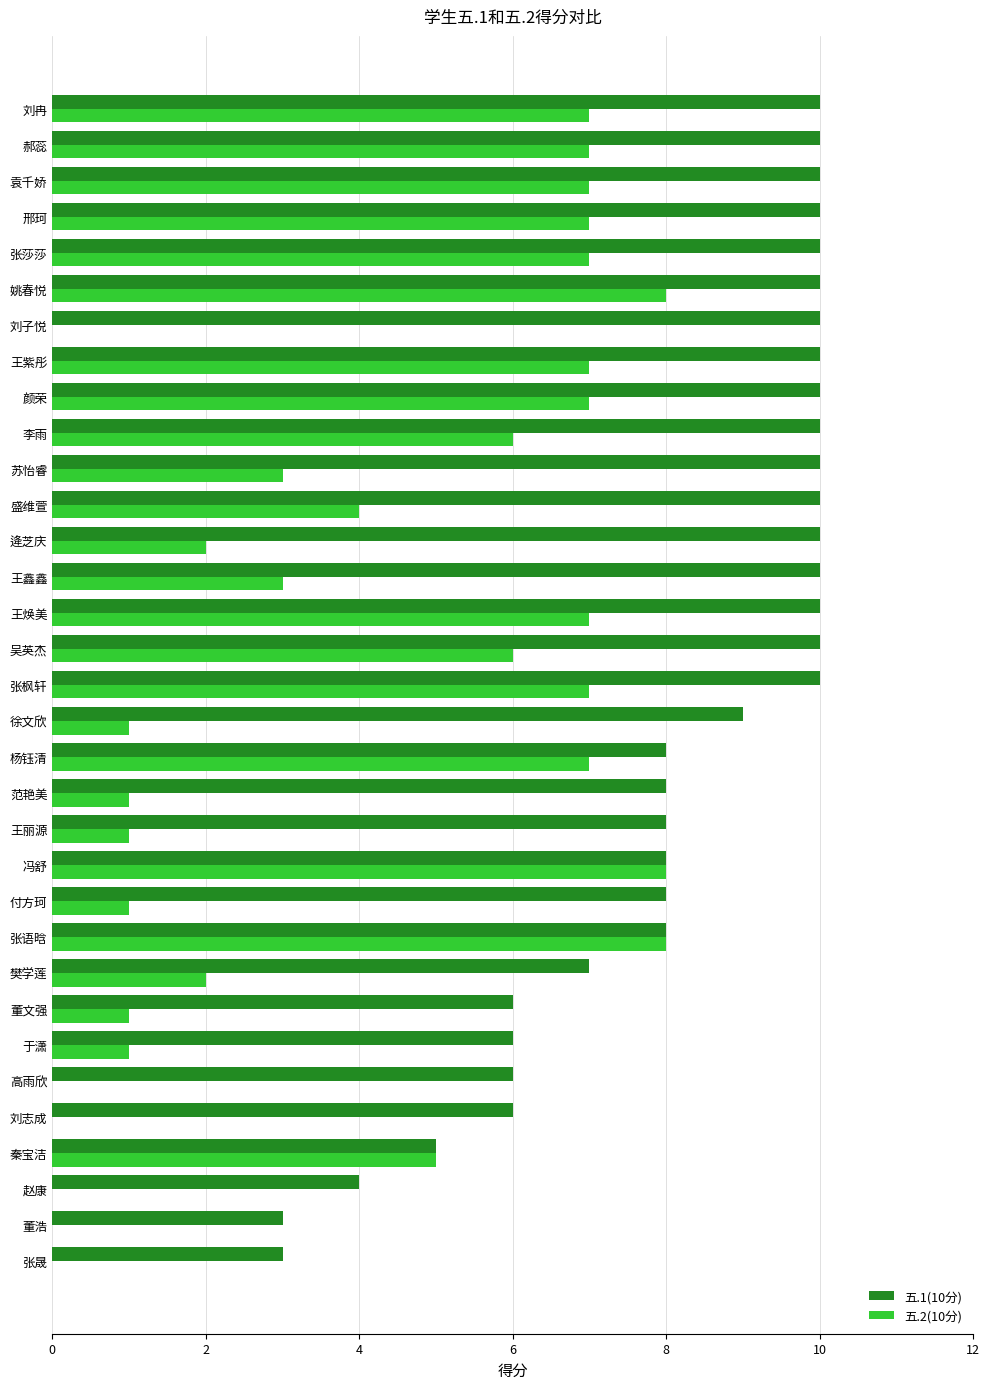

What are all the series names shown in the legend?

五.1(10分), 五.2(10分)